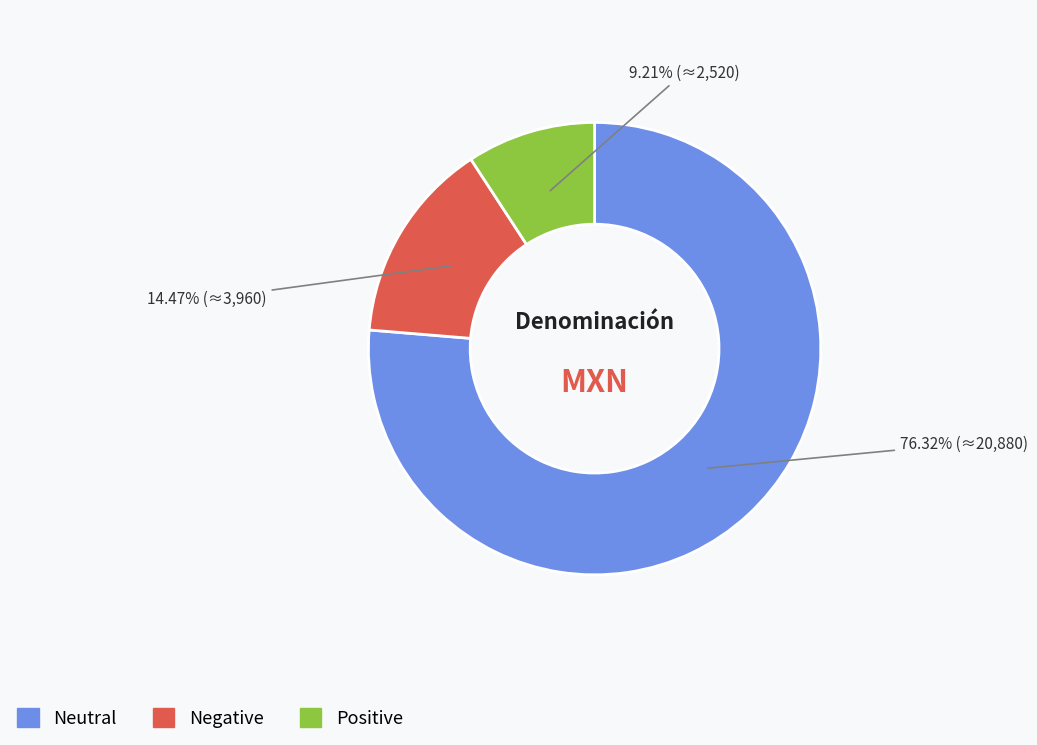

Is there any slice that represents more than half of the pie?

Yes